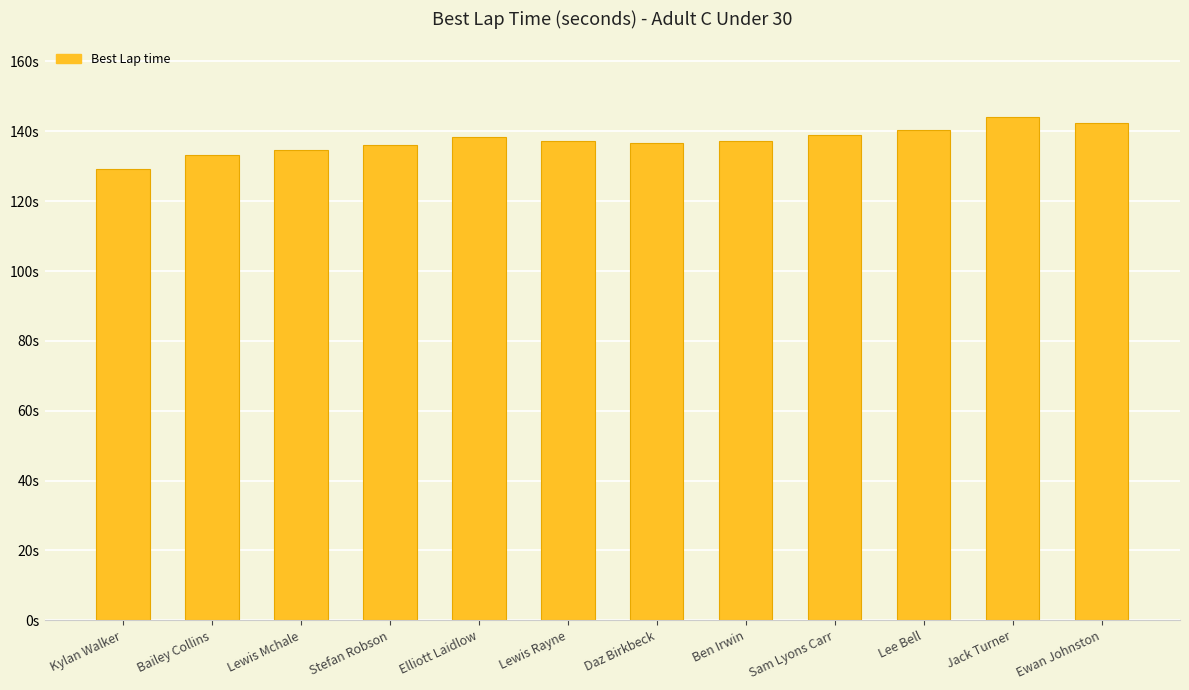

What is the difference between the values at Ewan Johnston and Lewis Rayne?

5.2